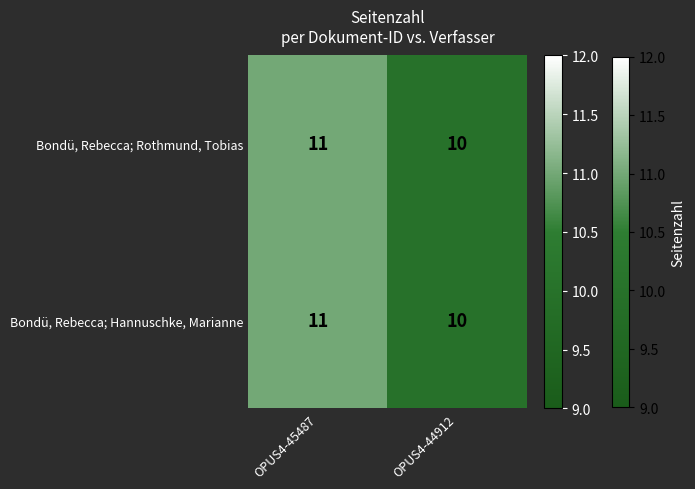

The Bondü, Rebecca; Rothmund, Tobias series shows 4 at OPUS4-44912. True or false?

False